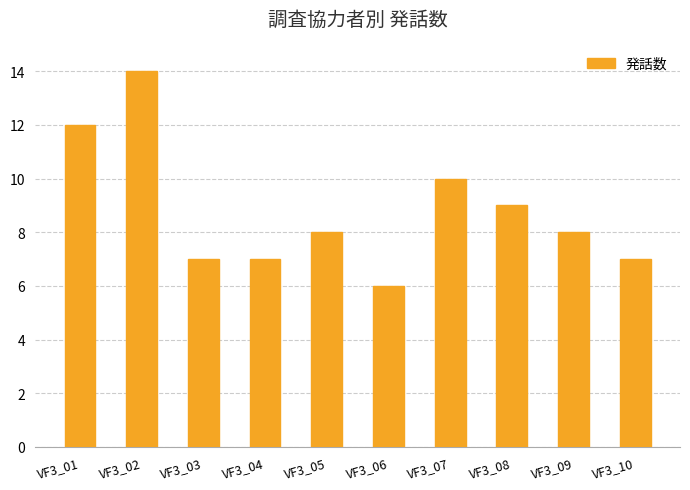

What is the minimum value shown in the chart?

6